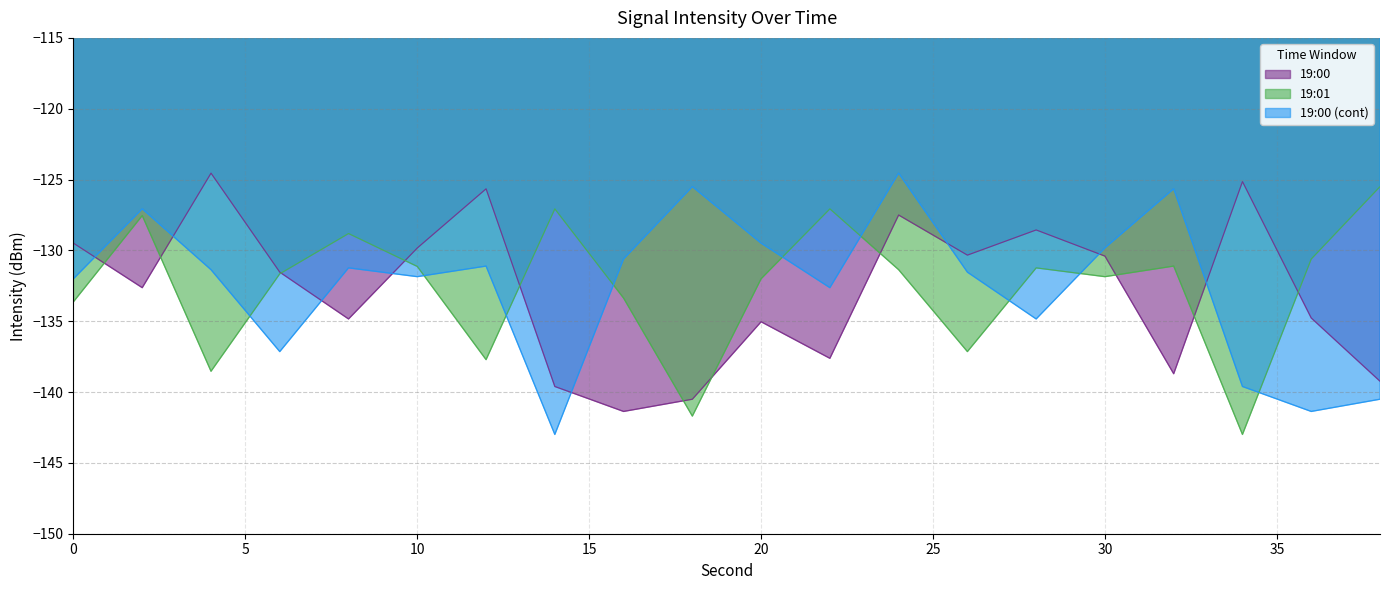

Rank the series at 36 from highest to lowest value.

19:01, 19:00, 19:00 (cont)